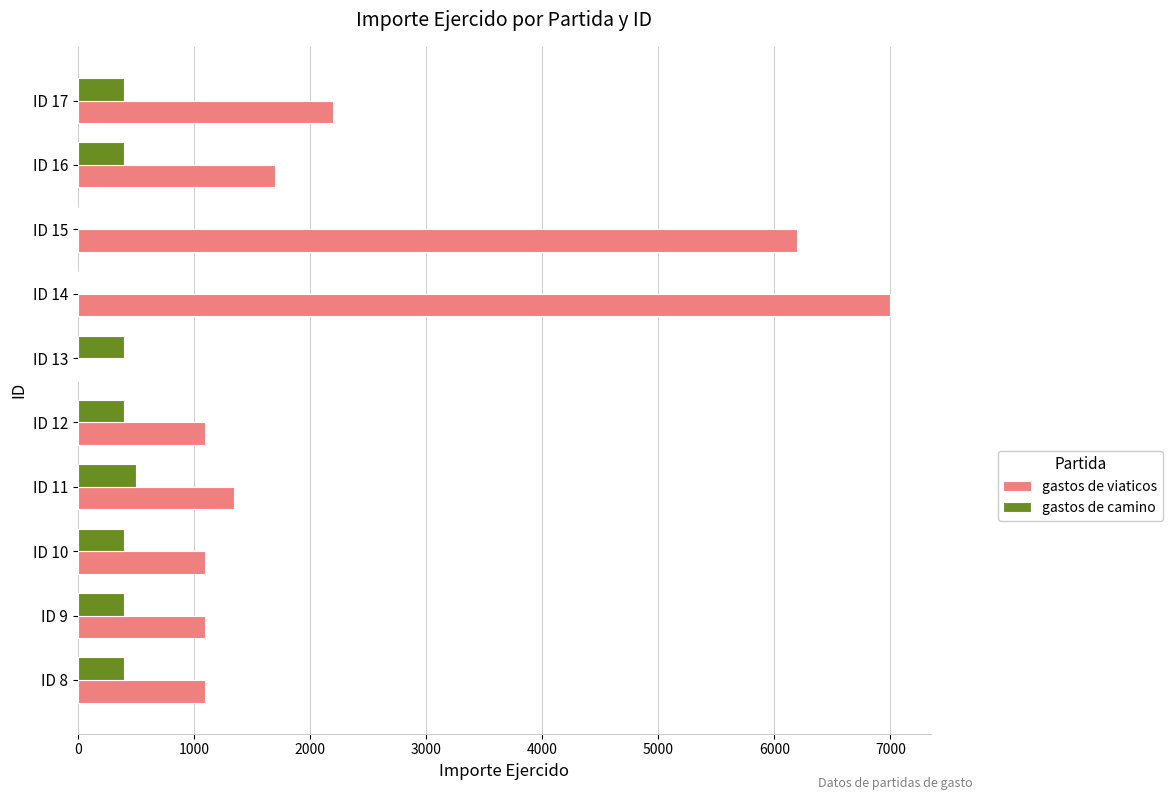

Which series has the largest total across all categories?

gastos de viaticos